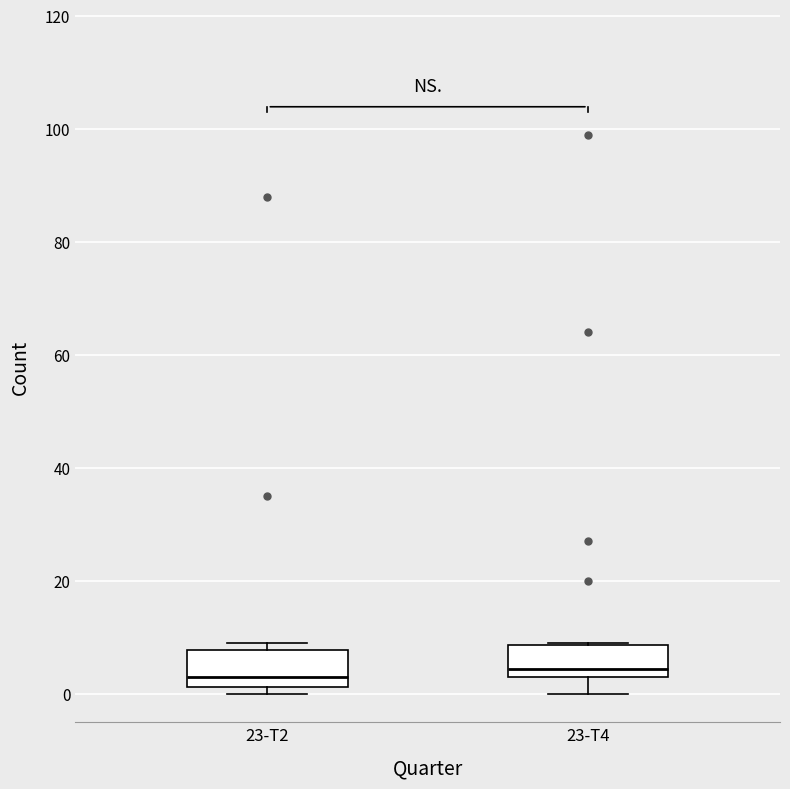

Where is the upper edge of the box for 23-T4 on the y-axis? The values are not printed on the chart, so give them approximately, as read against the axis.

8